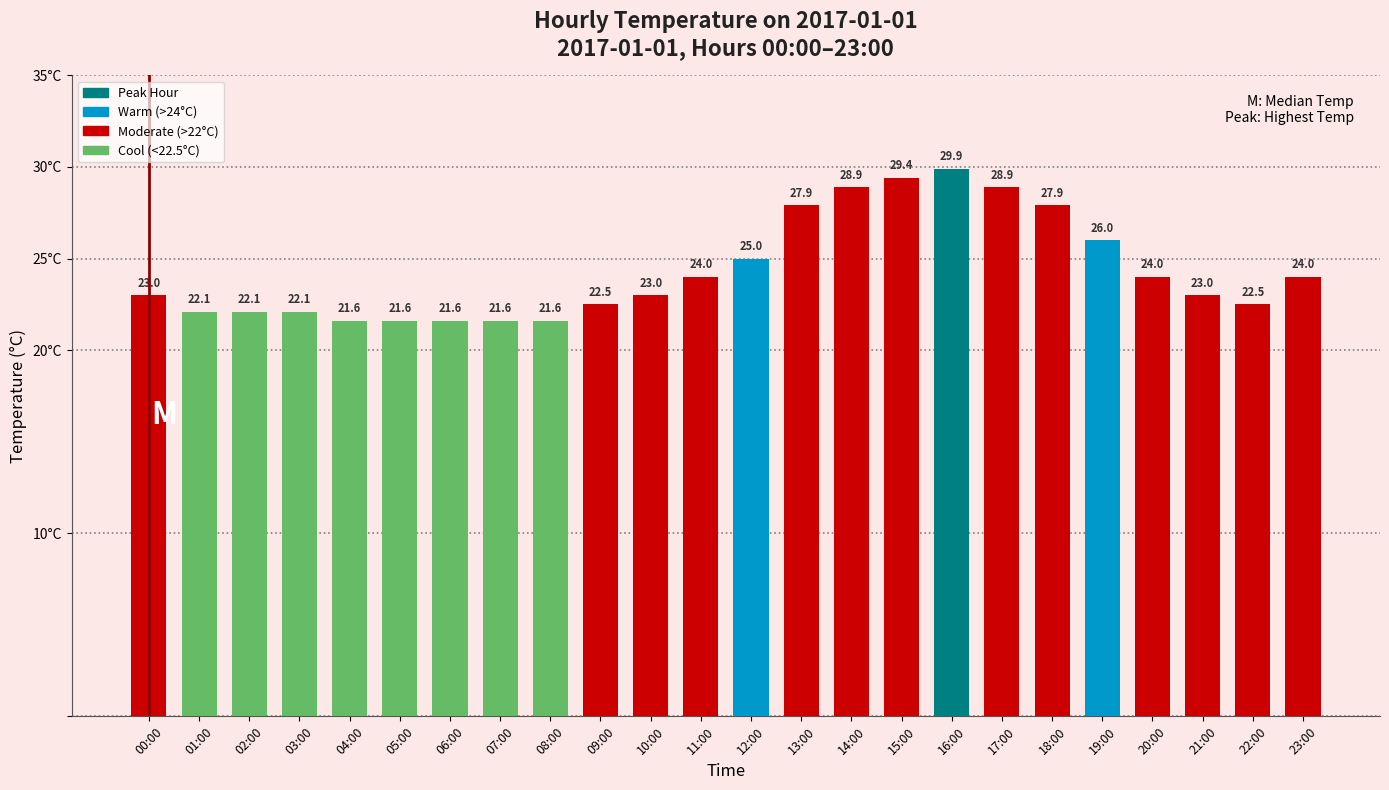

What is the minimum value shown in the chart?

21.6